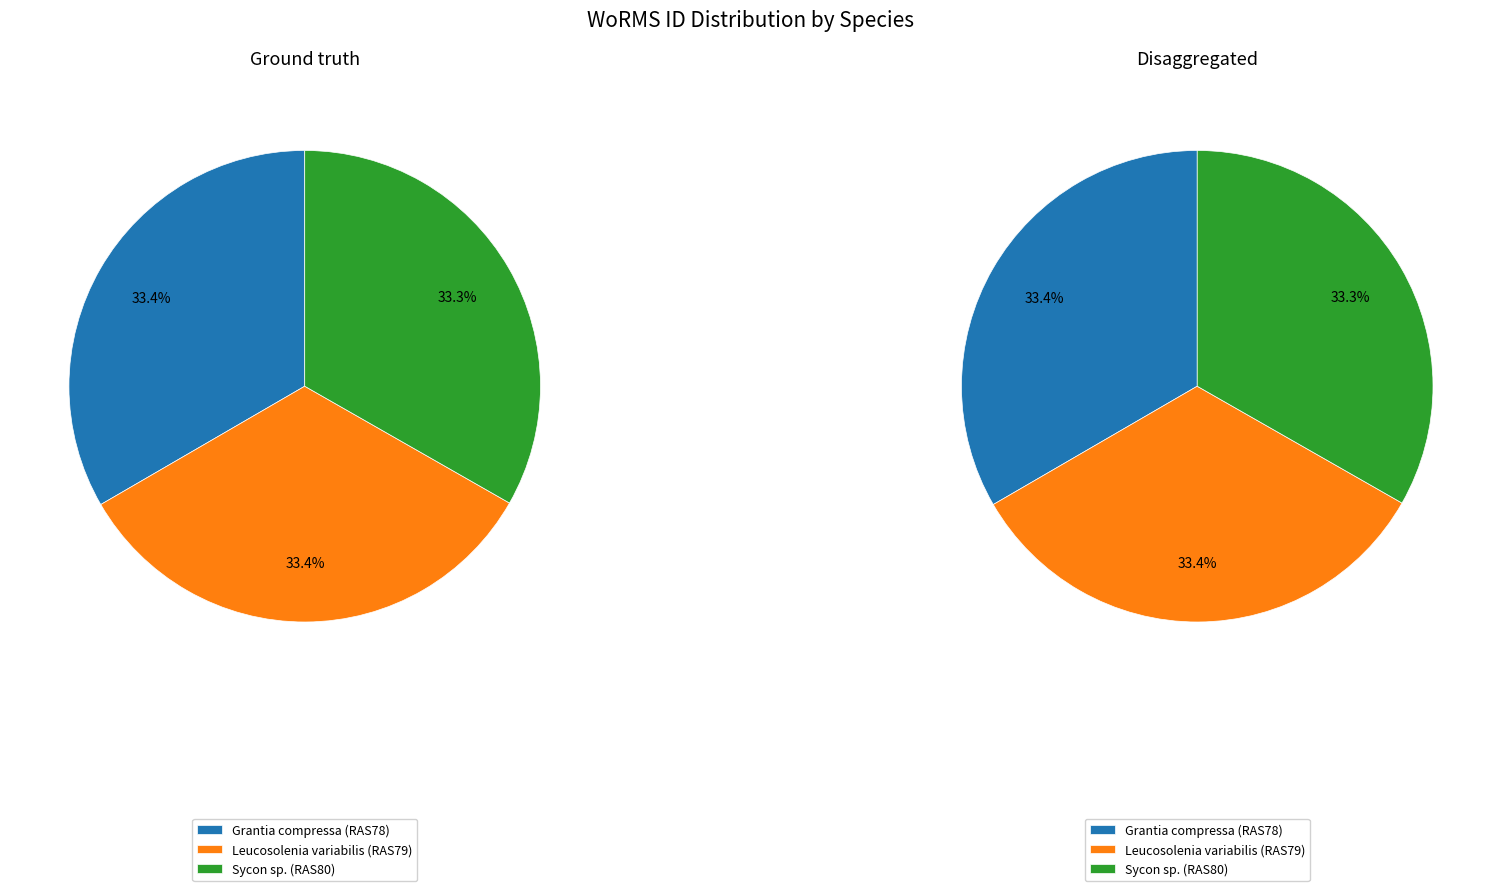

Rank the categories by value from highest to lowest.

Leucosolenia variabilis (RAS79), Grantia compressa (RAS78), Sycon sp. (RAS80)